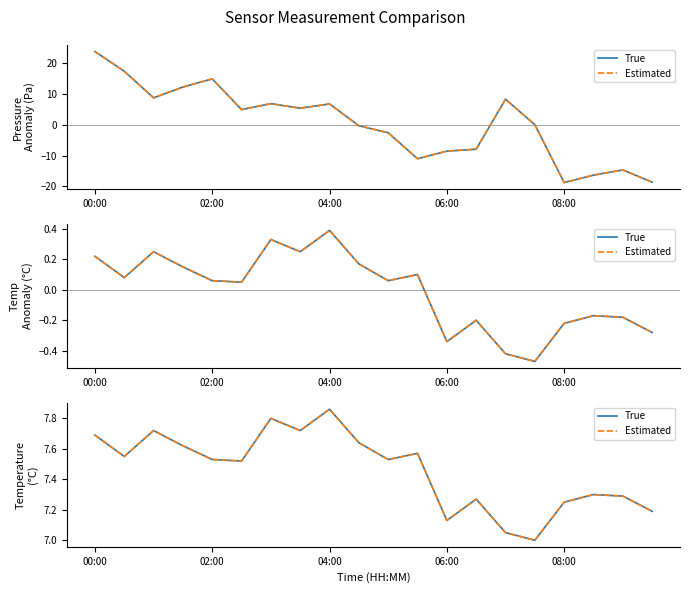

Reading right to left, list all the values displayed in this chart.

True: 7.2	7.3	7.3	7.2	7.0	7.0	7.3	7.1	7.6	7.5	7.6	7.9	7.7	7.8	7.5	7.5	7.6	7.7	7.5	7.7
Estimated: 7.2	7.3	7.3	7.2	7.0	7.0	7.3	7.1	7.6	7.5	7.6	7.9	7.7	7.8	7.5	7.5	7.6	7.7	7.5	7.7